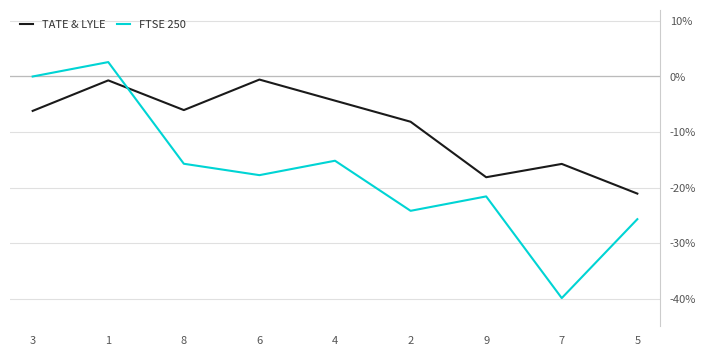

True or false: TATE & LYLE has a value of -0.6 at 6.

True